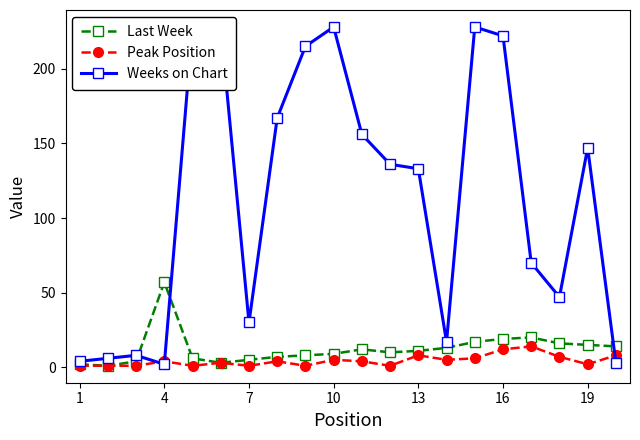

At which category is the sum across all series the highest?

16